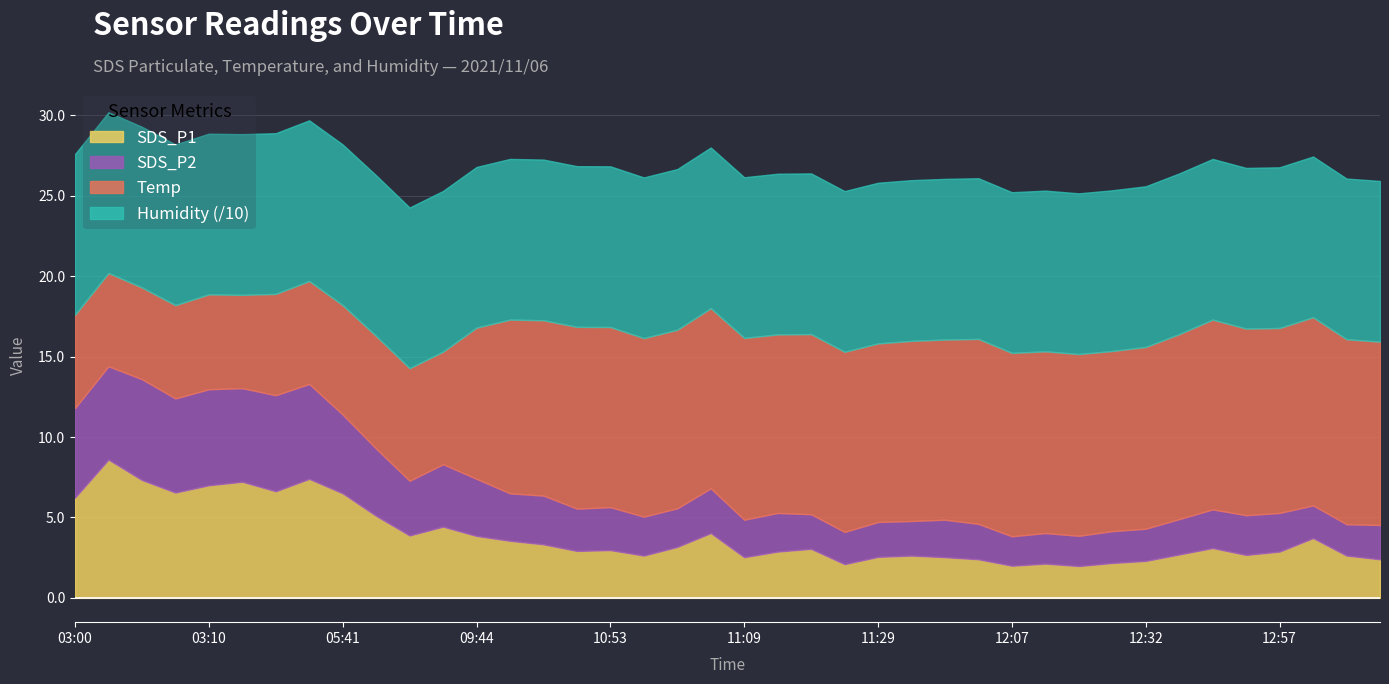

Is the value of Temp at 12:44 greater than the value of SDS_P2 at 10:51?

Yes